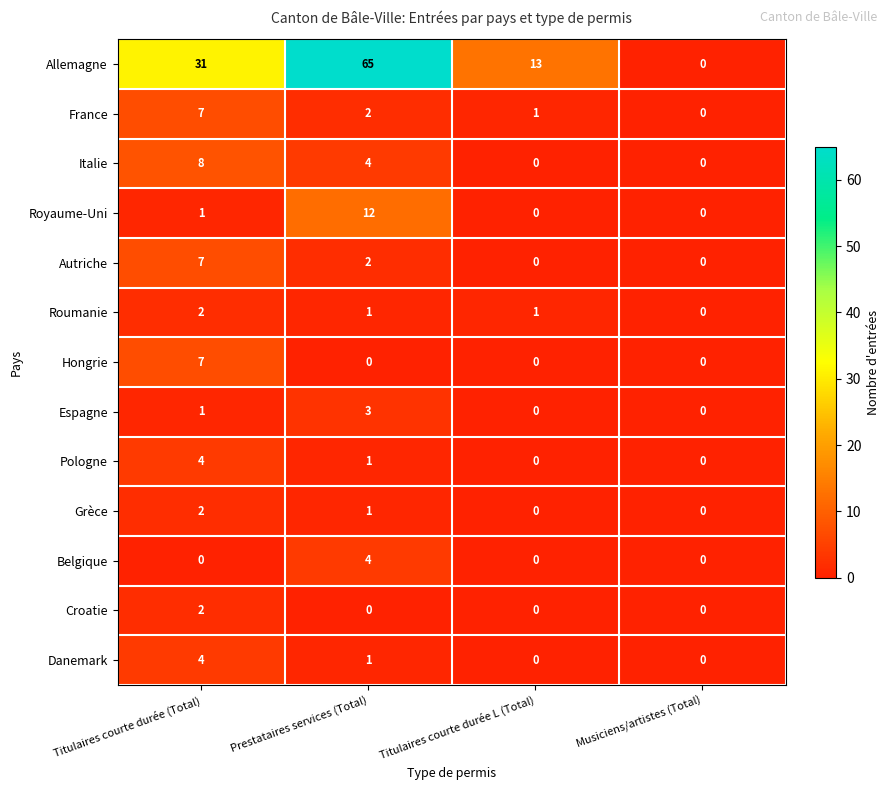

Where does the Danemark series first go above 1?

Titulaires courte durée (Total)